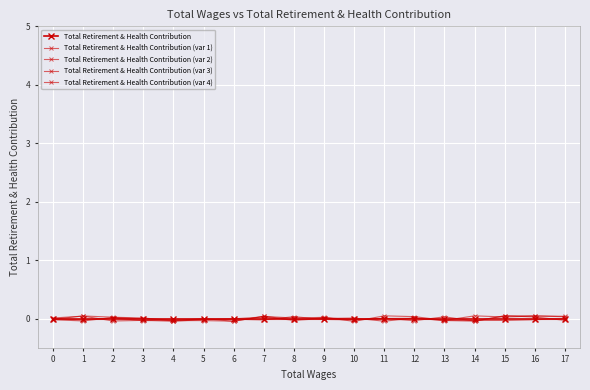

How many distinct data groups are displayed?

5